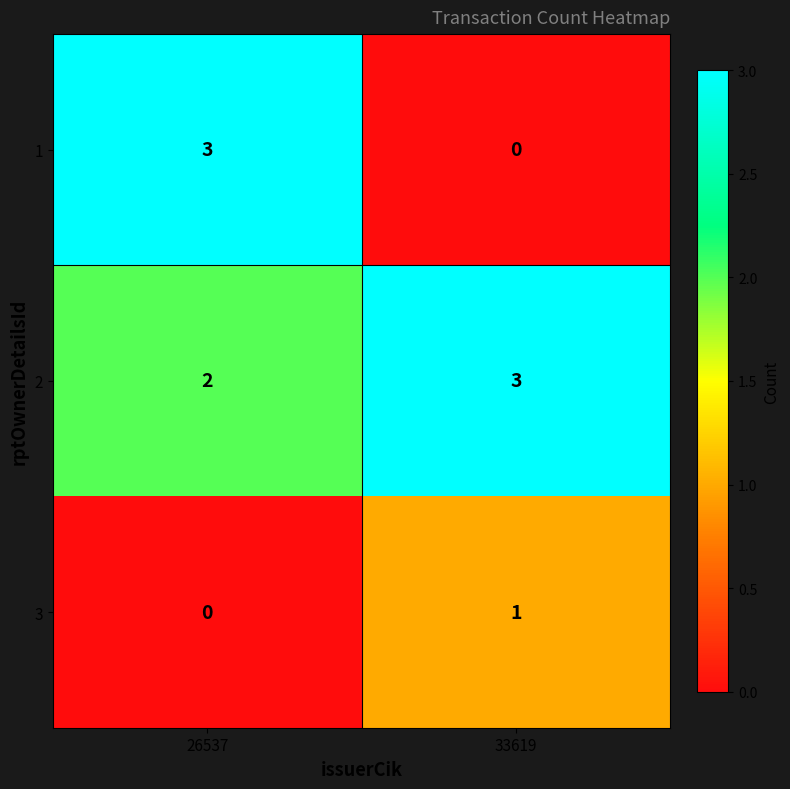

At 26537, list the series in order from largest to smallest.

1, 2, 3